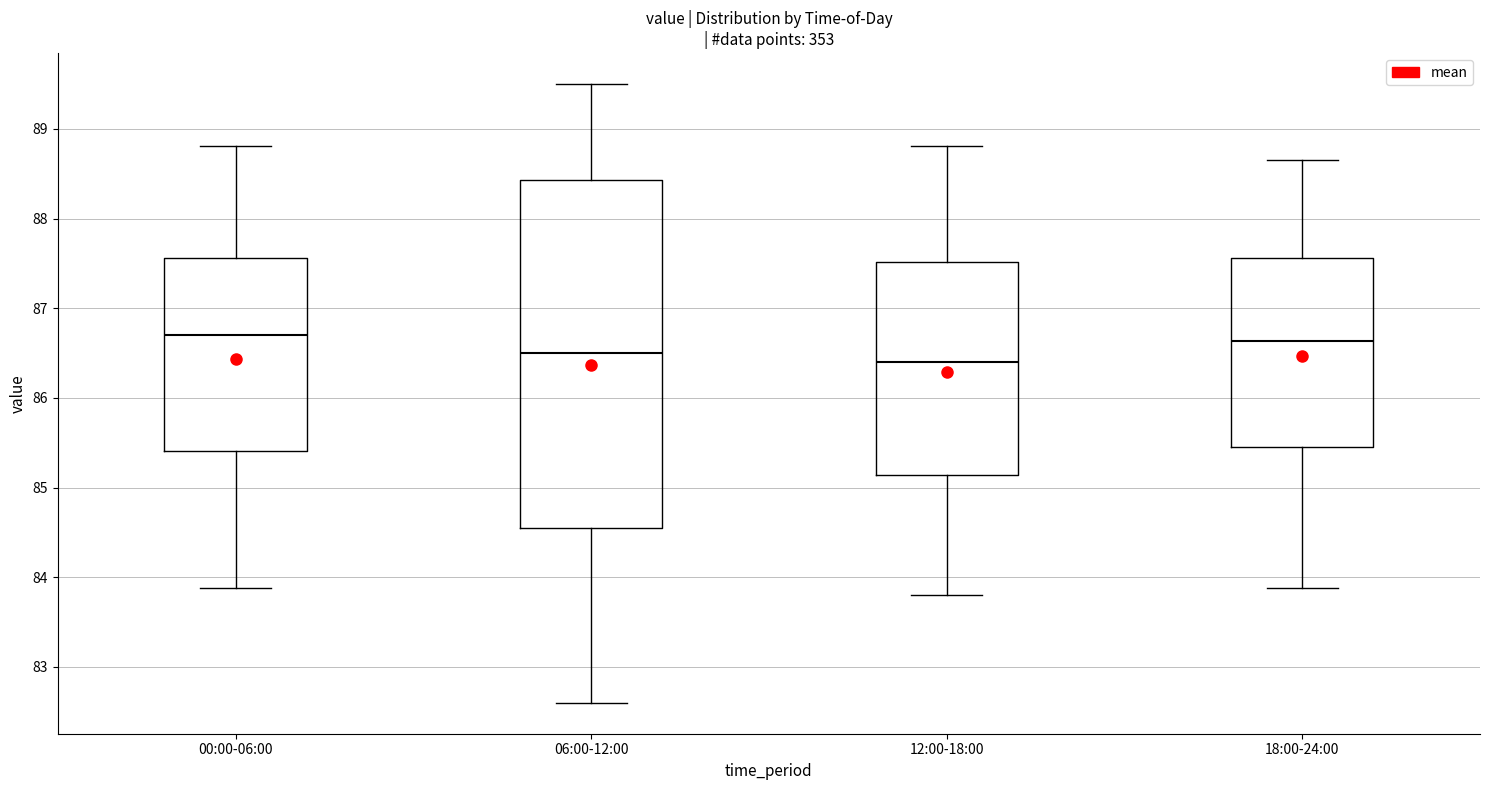

Where does the lower whisker of the box for 06:00-12:00 end on the y-axis? The values are not printed on the chart, so give them approximately, as read against the axis.

82.6